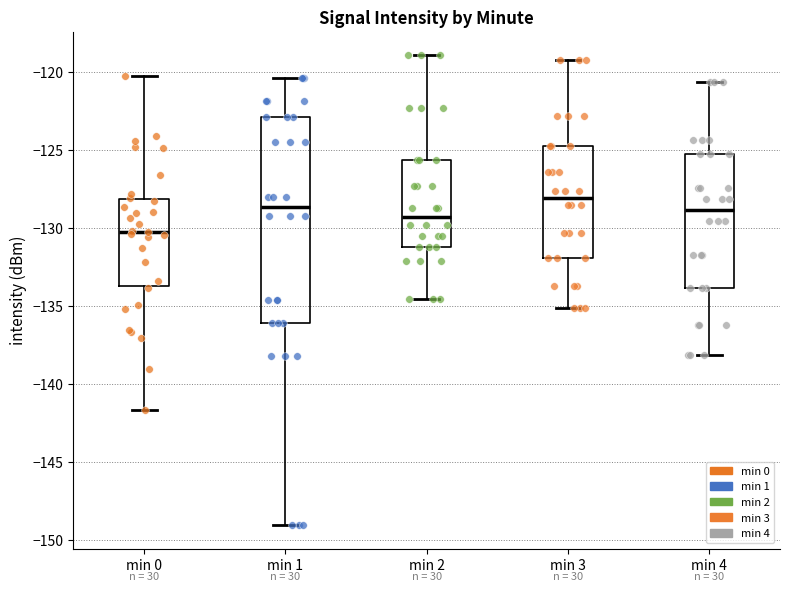

Where does the median line of the box for min 0 sit on the y-axis? The values are not printed on the chart, so give them approximately, as read against the axis.

-130.0